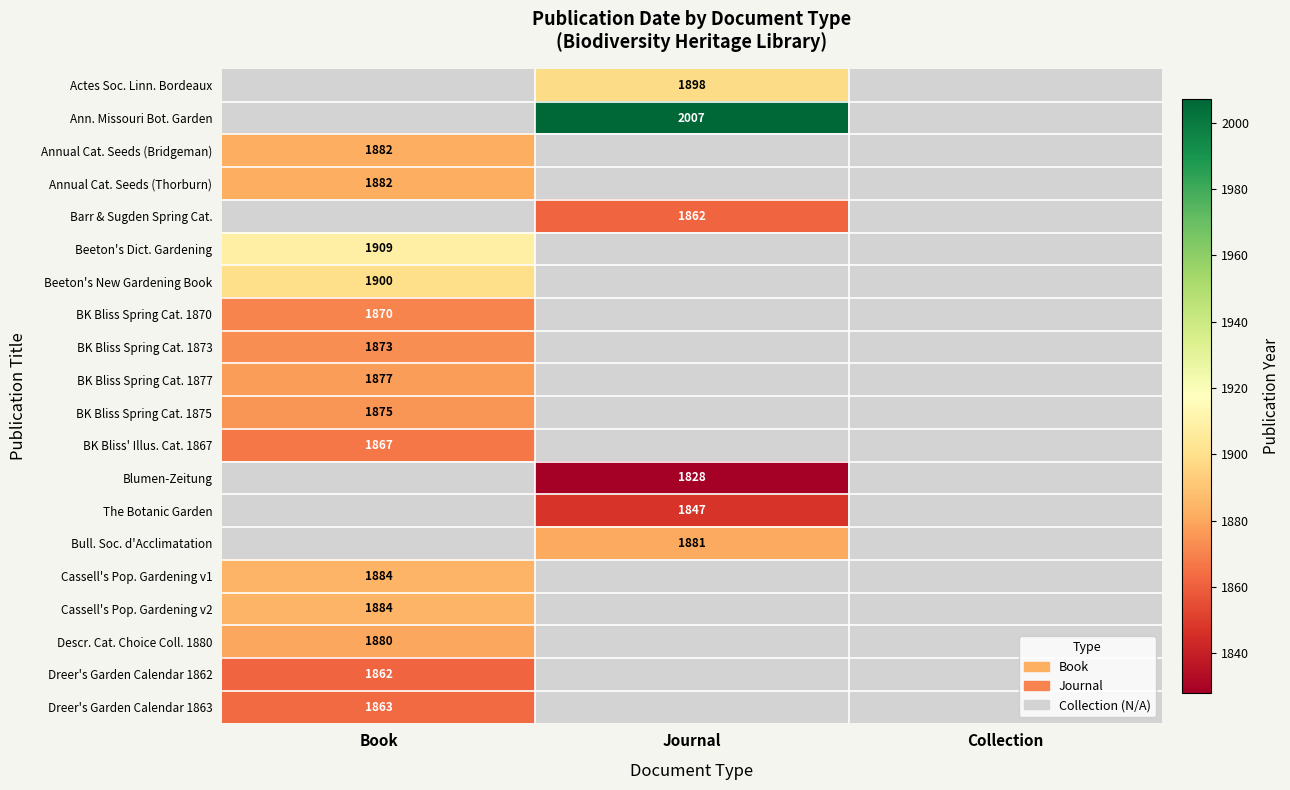

The Dreer's Garden Calendar 1863 series shows 3118 at Book. True or false?

False